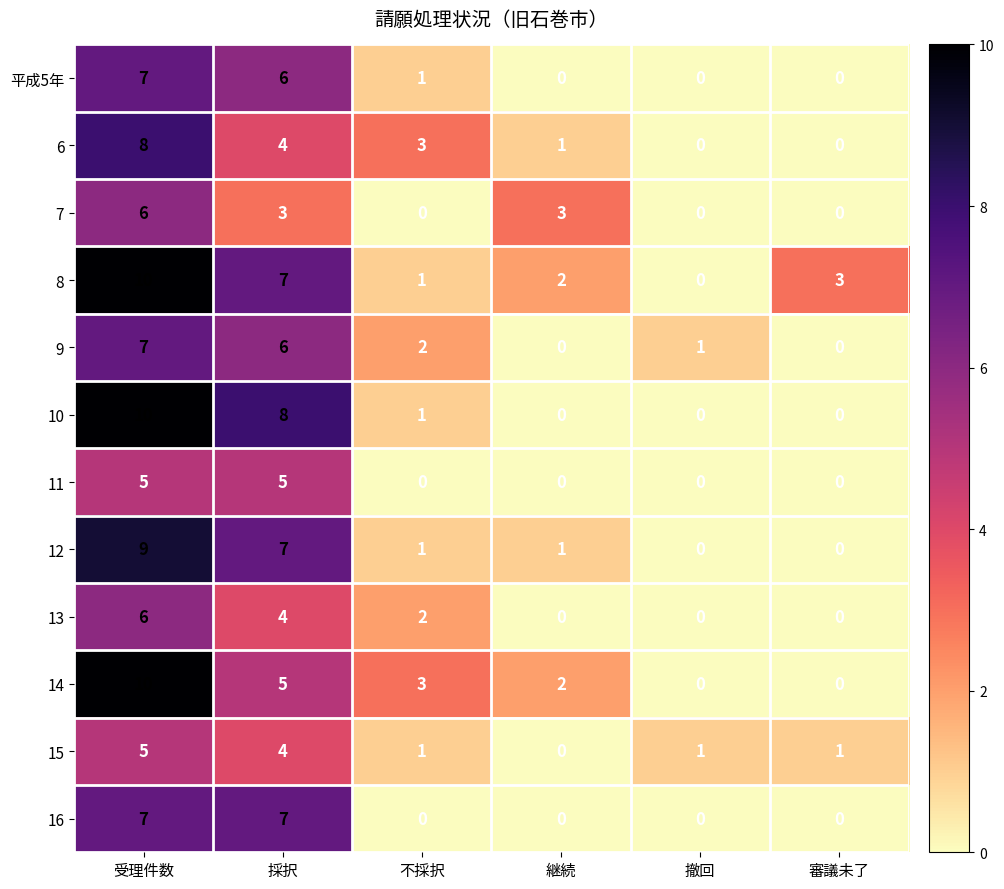

How many data points does each series have?

6